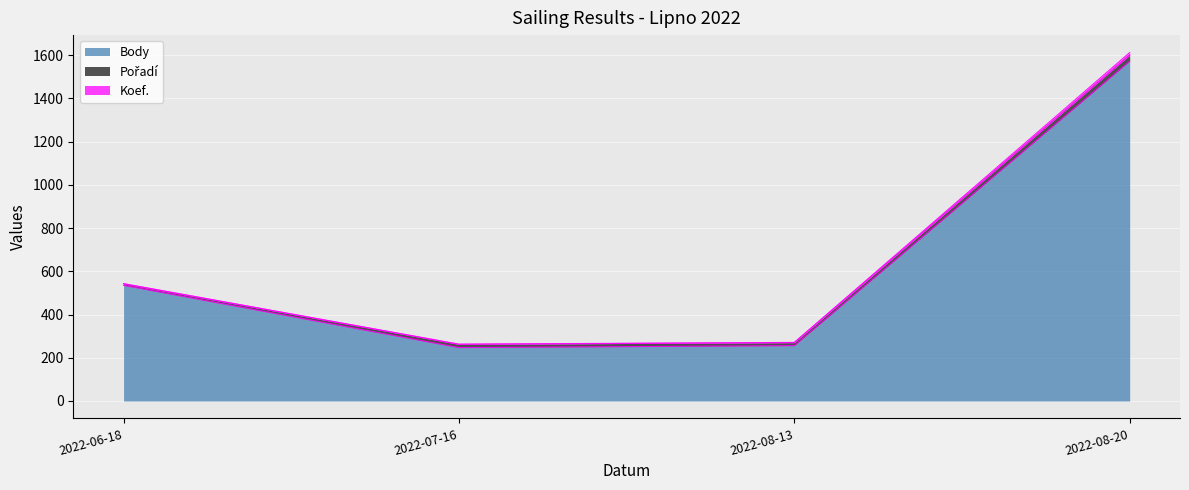

At how many categories does at least one series exceed 670?

1